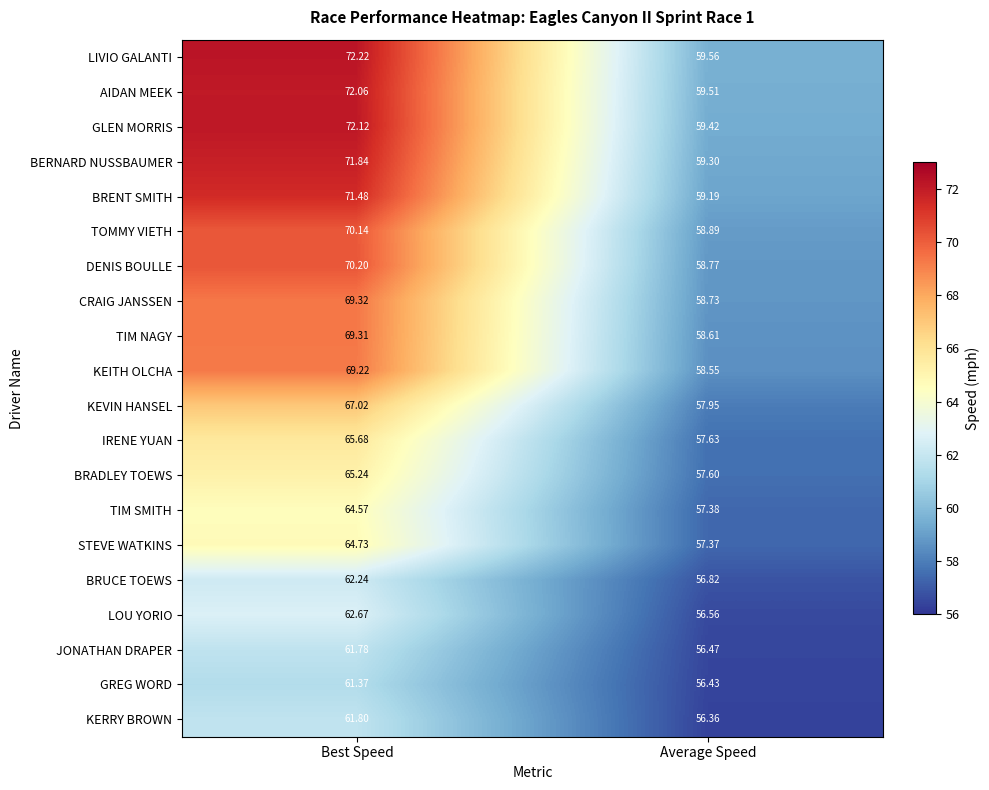

Rank the categories by GLEN MORRIS value from lowest to highest.

Average Speed, Best Speed